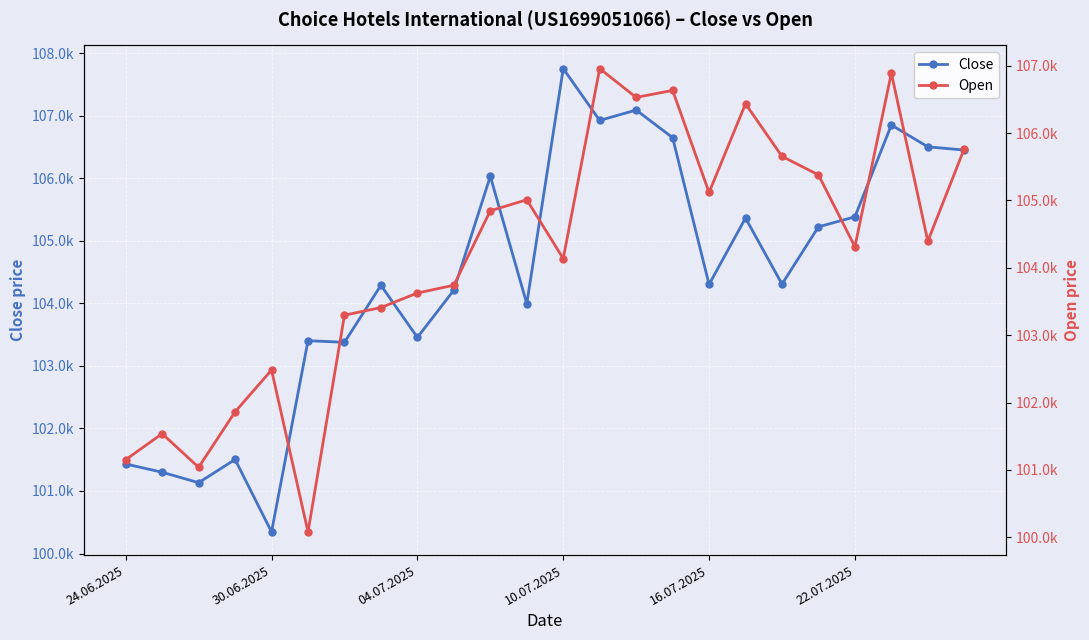

What is the label of the 15th point from the left?

14